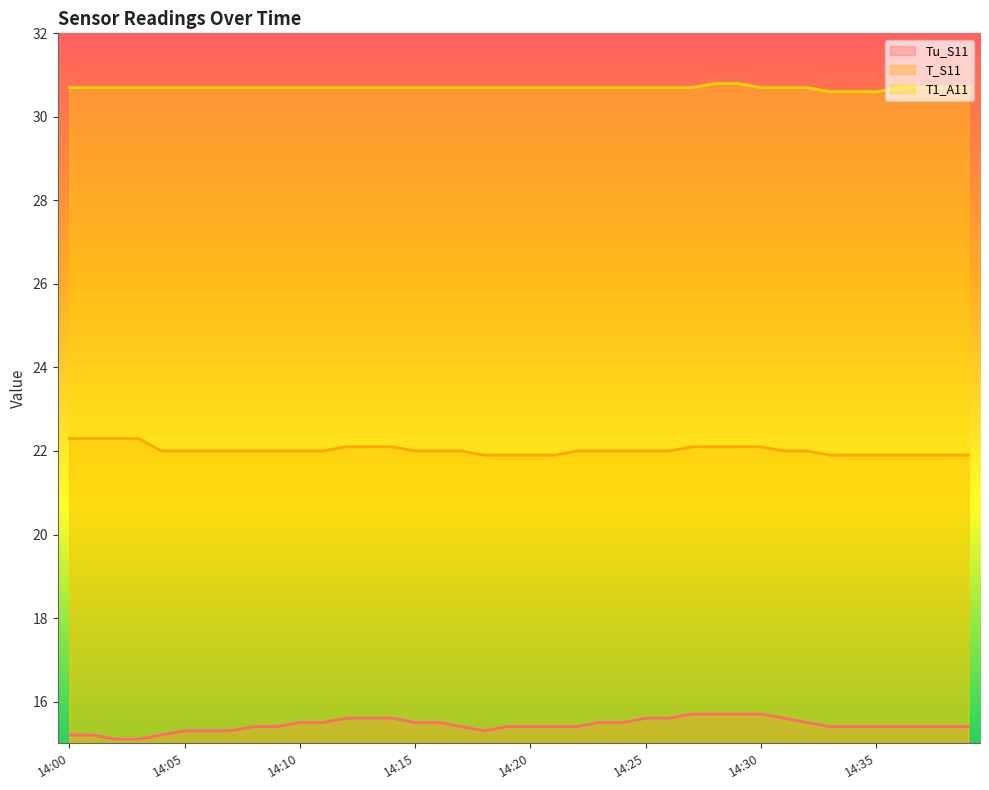

Rank the categories by T1_A11 value from highest to lowest.

14:28, 14:29, 14:00, 14:01, 14:02, 14:03, 14:04, 14:05, 14:06, 14:07, 14:08, 14:09, 14:10, 14:11, 14:12, 14:13, 14:14, 14:15, 14:16, 14:17, 14:18, 14:19, 14:20, 14:21, 14:22, 14:23, 14:24, 14:25, 14:26, 14:27, 14:30, 14:31, 14:32, 14:36, 14:37, 14:38, 14:39, 14:33, 14:34, 14:35